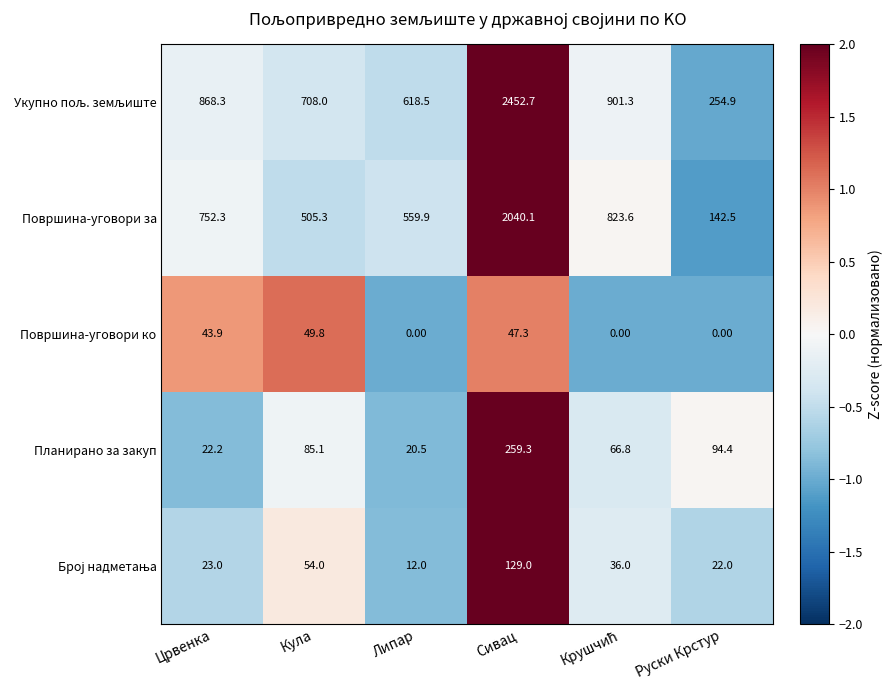

Is the value of Планирано за закуп at Кула greater than the value of Површина-уговори ко at Црвенка?

Yes